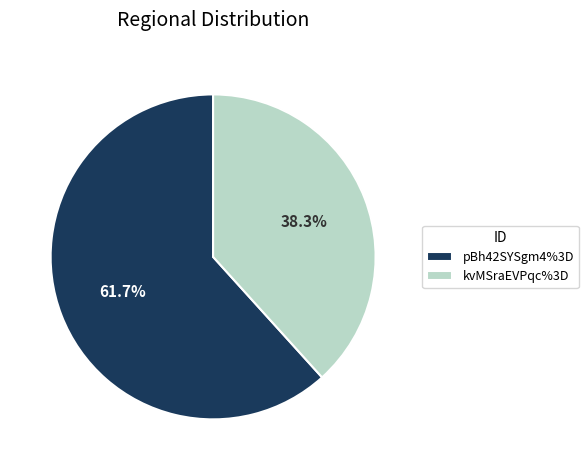

Rank the categories by value from lowest to highest.

kvMSraEVPqc%3D, pBh42SYSgm4%3D